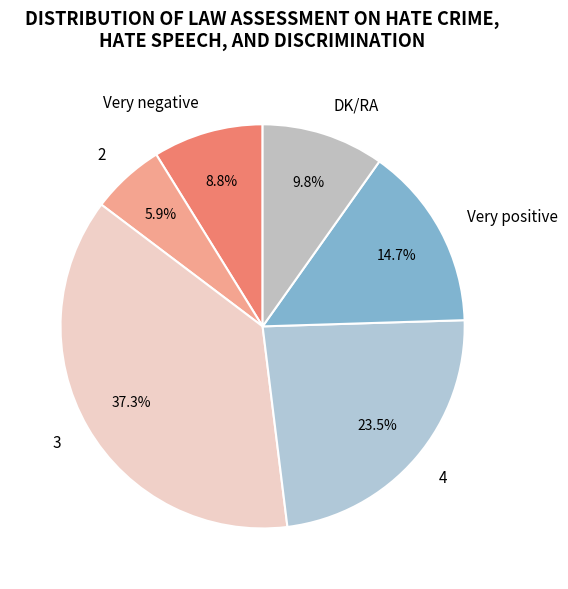

Which slice is the largest?

3